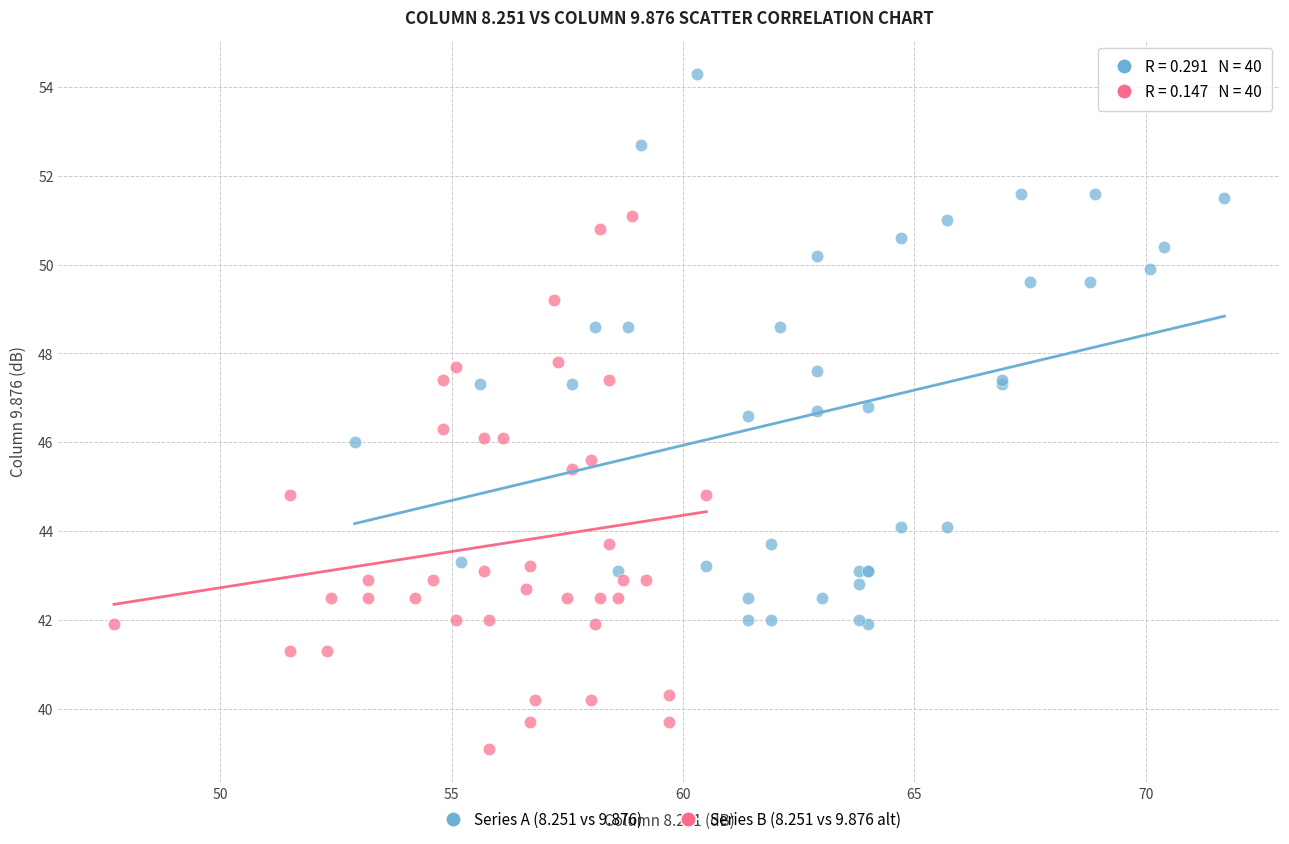

Which series has the largest Y range (max minus min)?

Series A (8.251 vs 9.876)